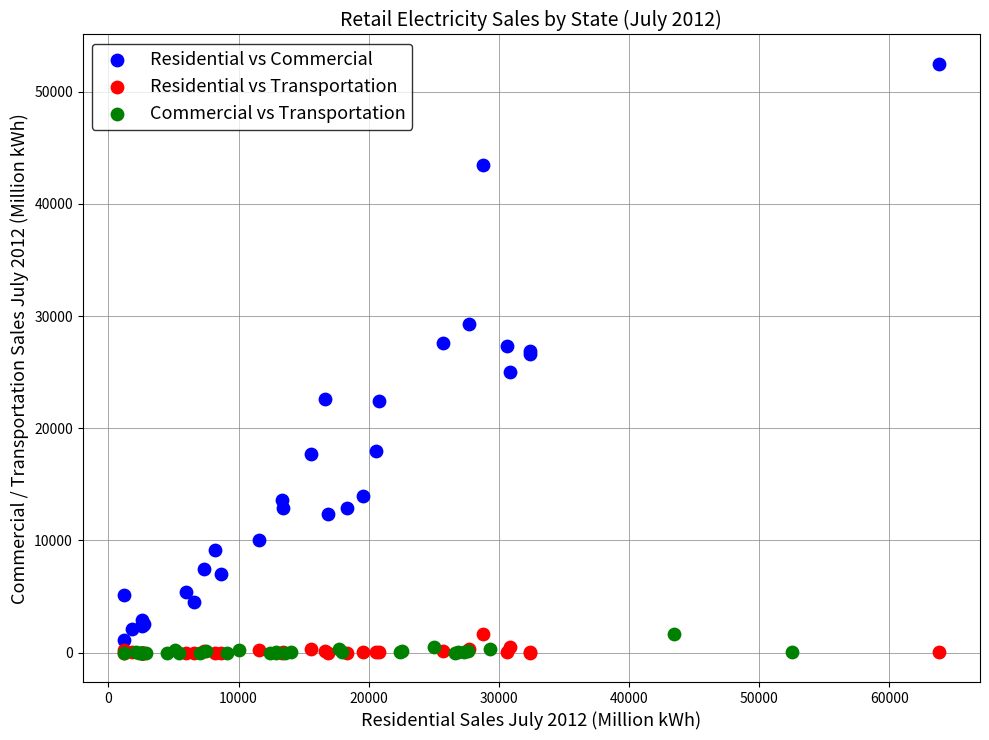

Which series has the largest Y range (max minus min)?

Residential vs Commercial